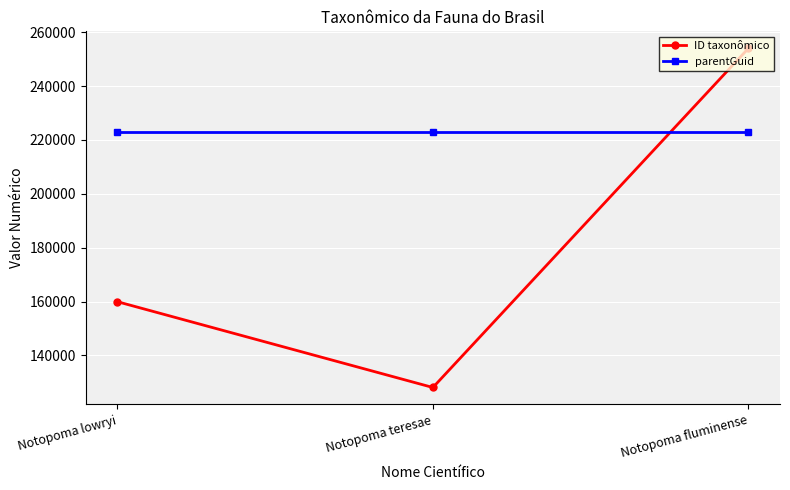

List the series in order of their peak value, lowest first.

parentGuid, ID taxonômico